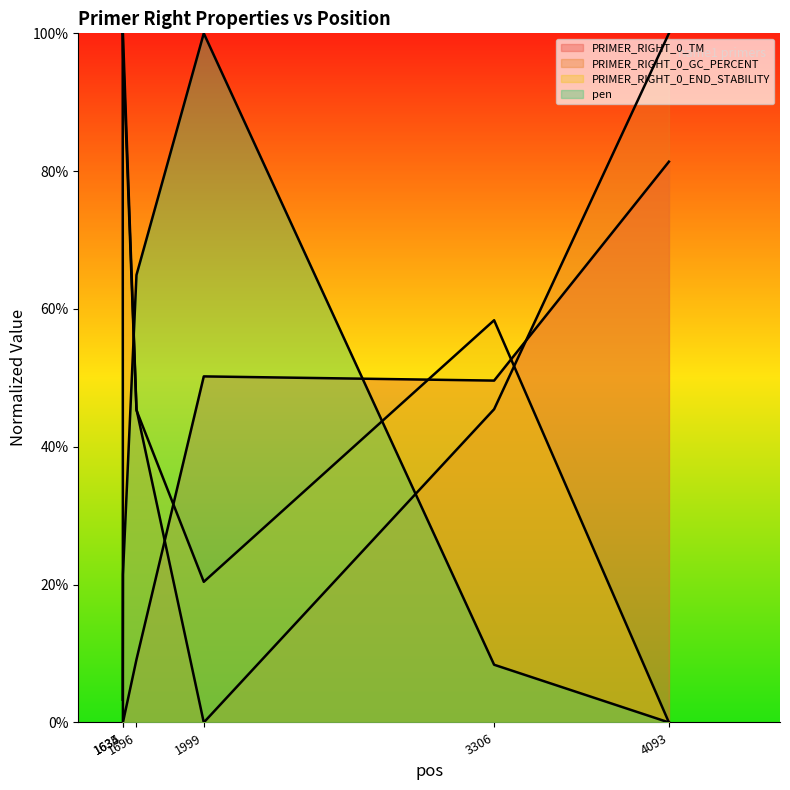

What is the sum of all PRIMER_RIGHT_0_END_STABILITY values?

321.6